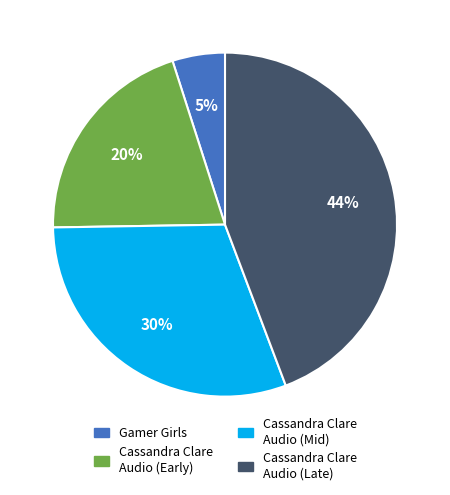

To the nearest percent, what is the difference between the largest and smallest slice percentages?

39%